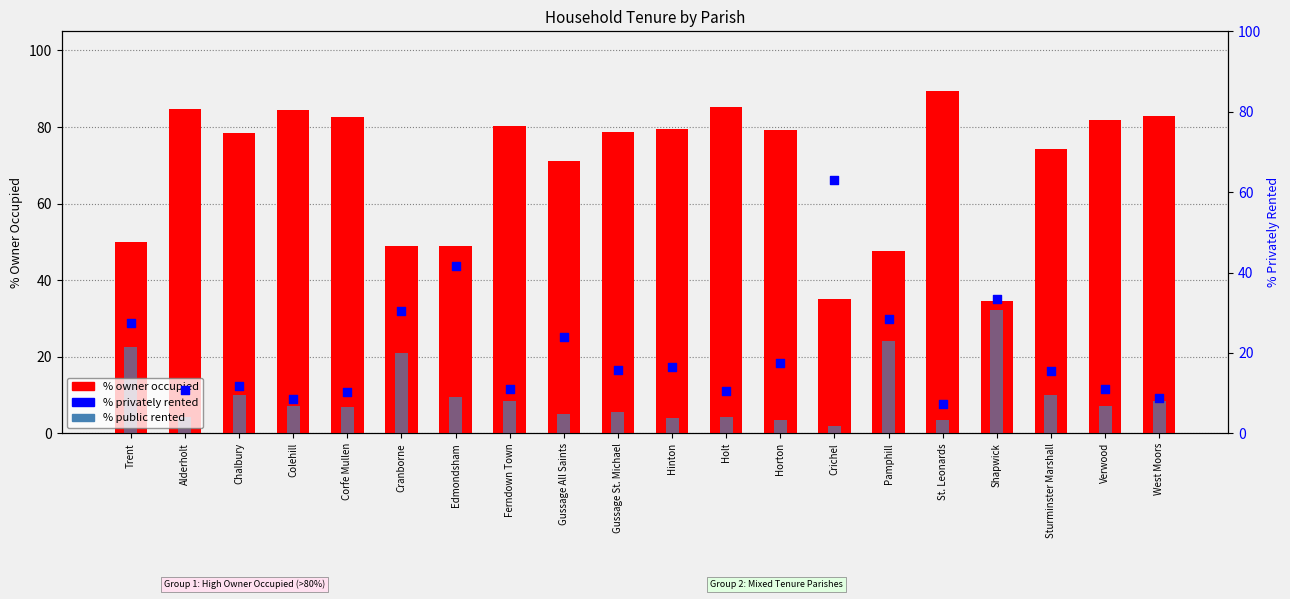

Which series reaches the minimum Y coordinate?

% public rented